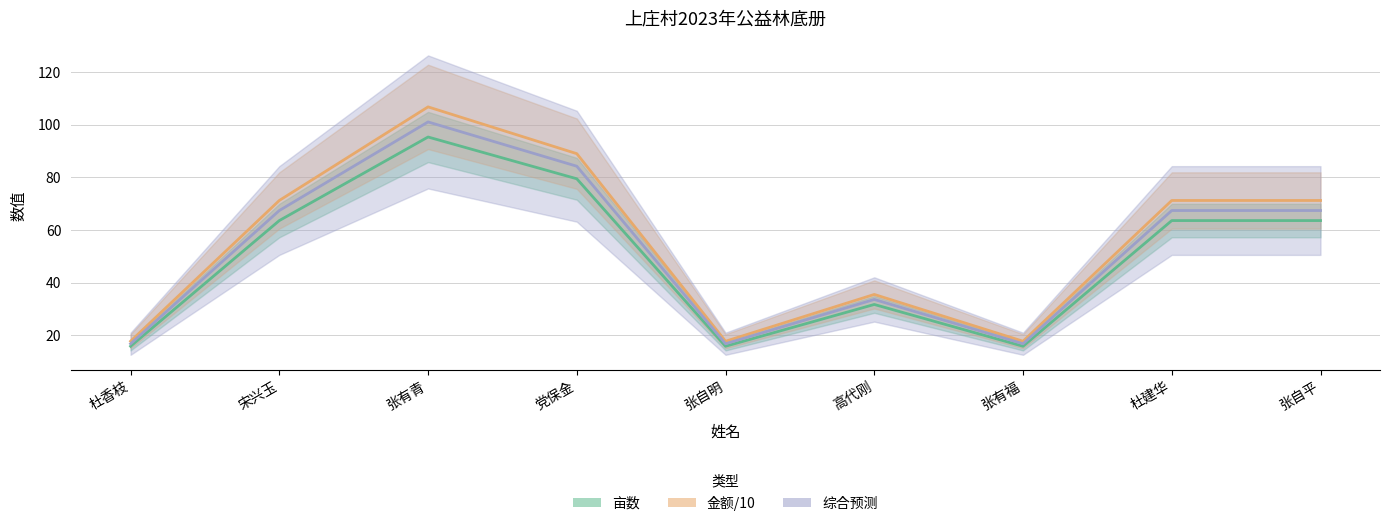

True or false: 综合预测 and 金额/10 cross at least once.

False